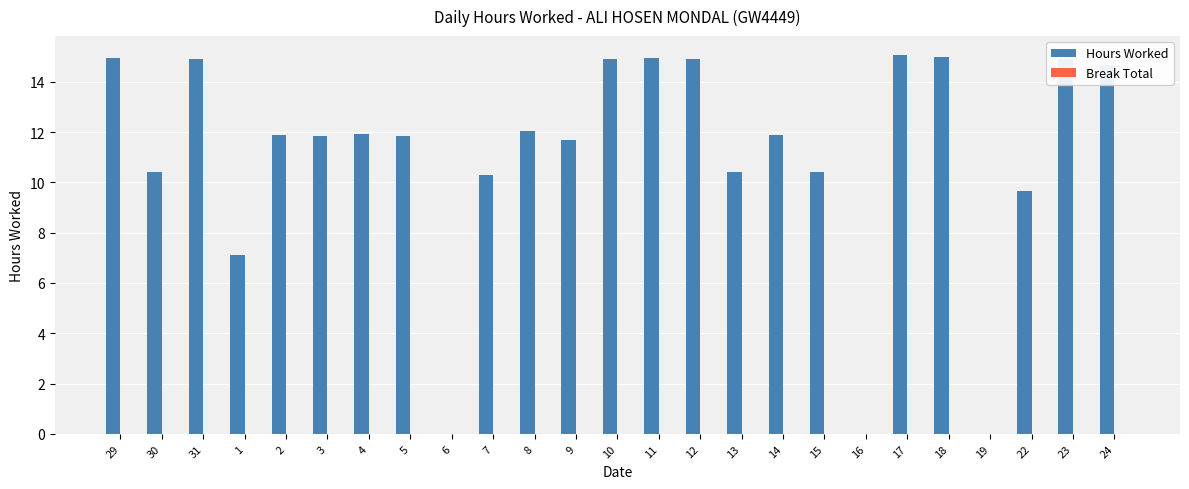

The value at 31 is 25.8. True or false?

False